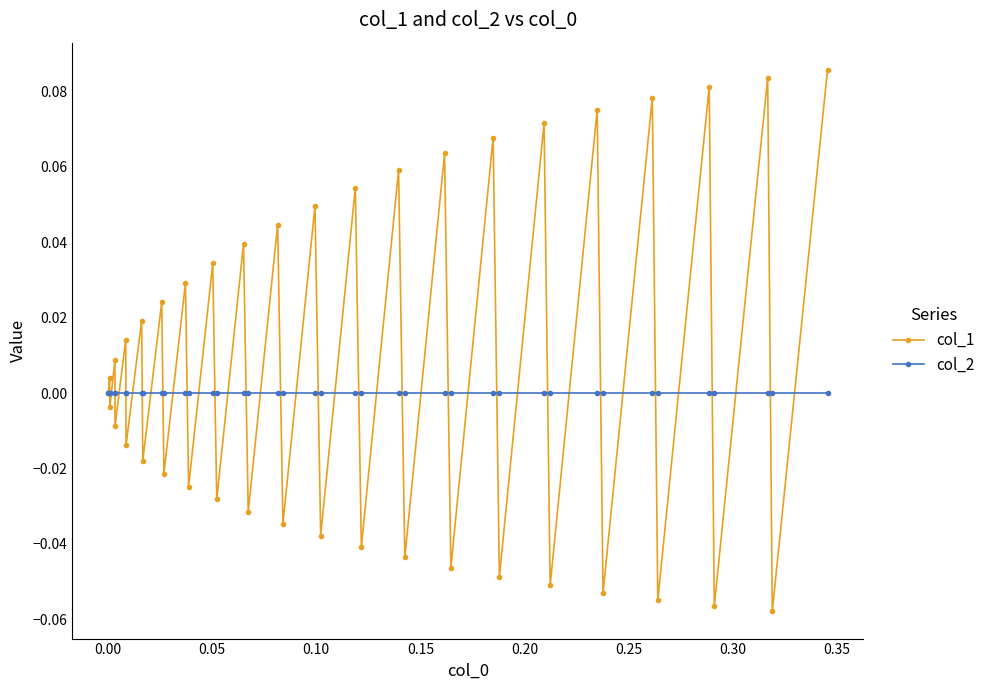

Which series has the widest spread of values?

col_1